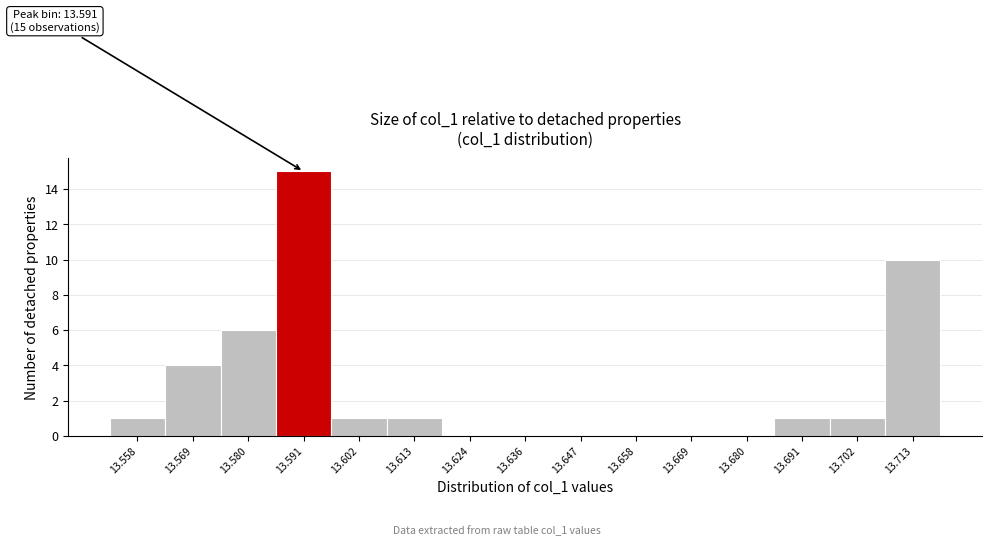

Over which range of the x-axis is the bar tallest?

13.586 to 13.596